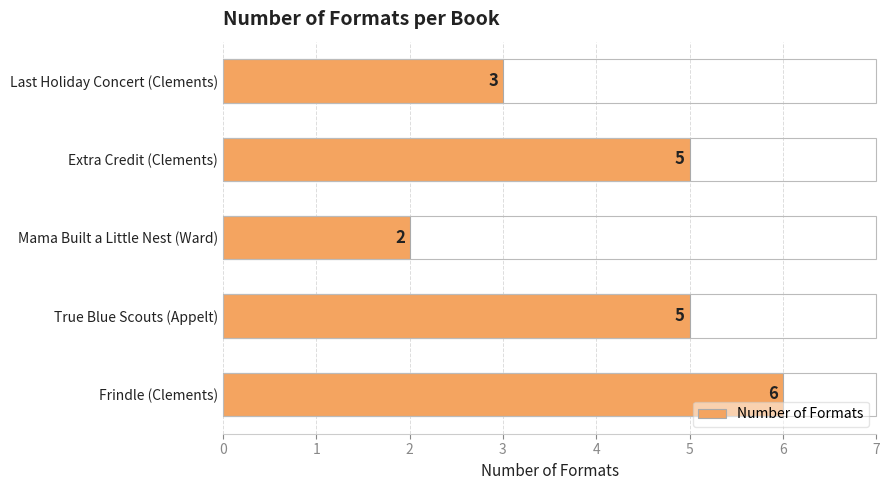

The value at Frindle (Clements) is 6. True or false?

True